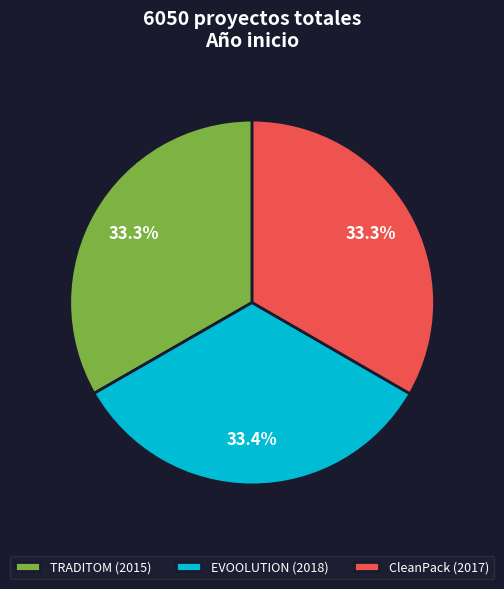

Approximately how many times larger is the value at TRADITOM (2015) compared to CleanPack (2017)?

1.0